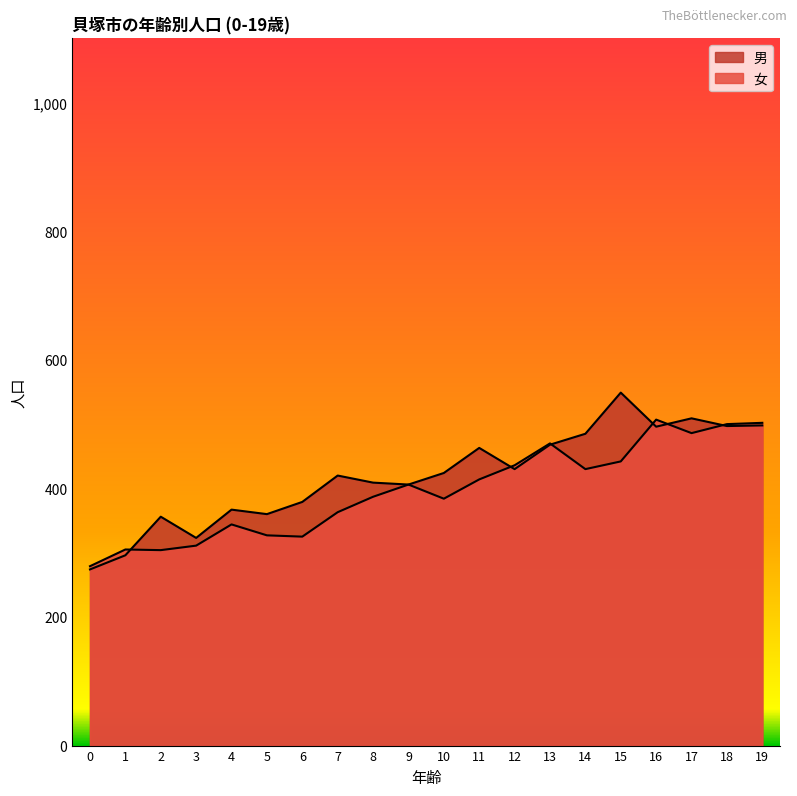

What is the value of the 女 point at the 20th from the left?

502